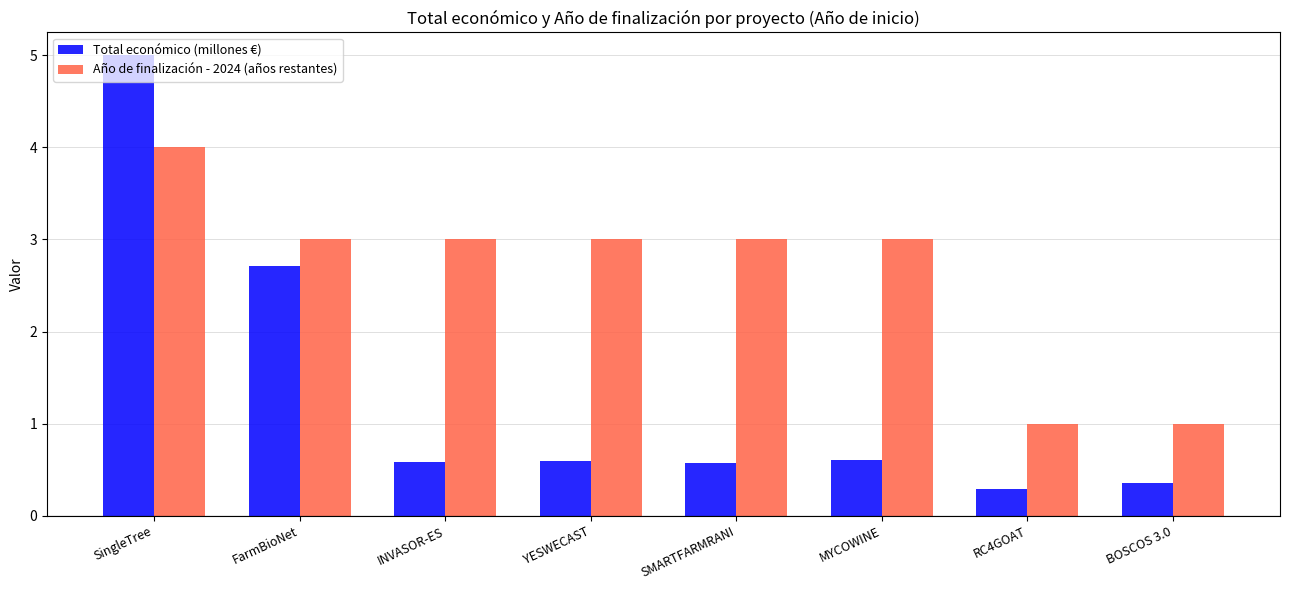

At which category does the chart reach its peak across all series?

SingleTree